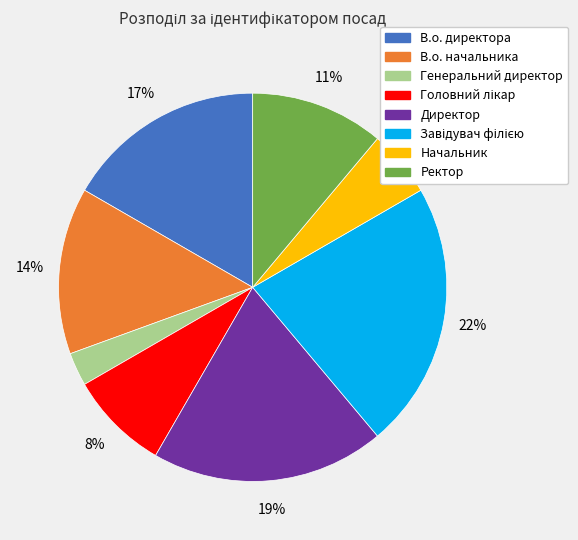

Is it true that В.о. директора is 7% of the pie?

False